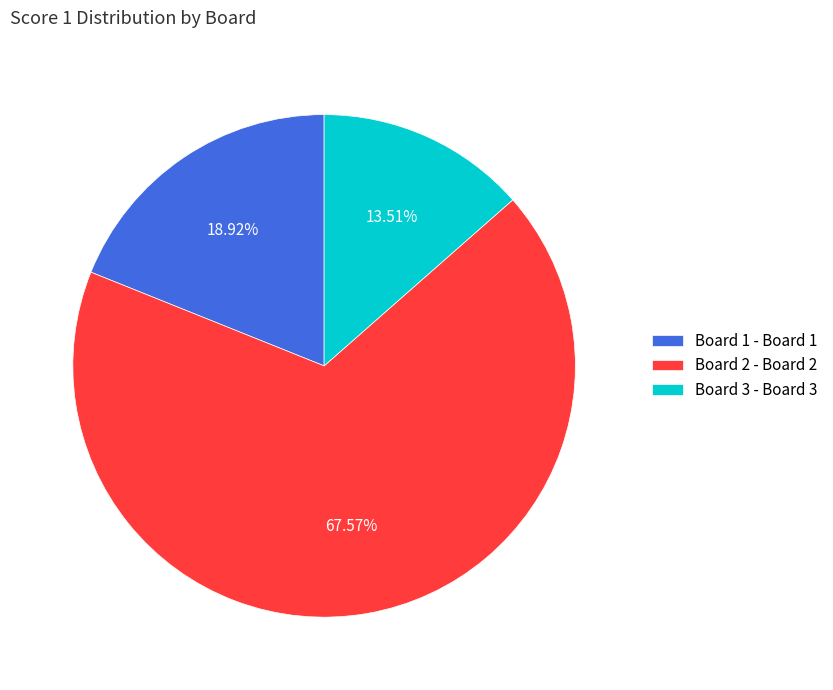

What is the ratio of the value at Board 1 to the value at Board 2?

0.3